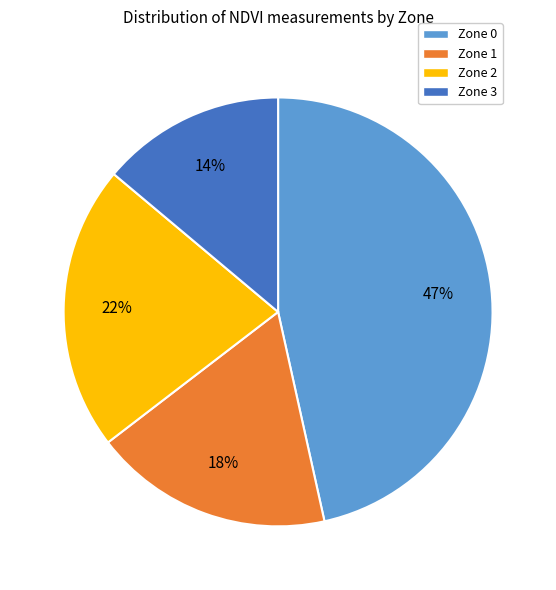

Rank the categories by value from lowest to highest.

Zone 3, Zone 1, Zone 2, Zone 0